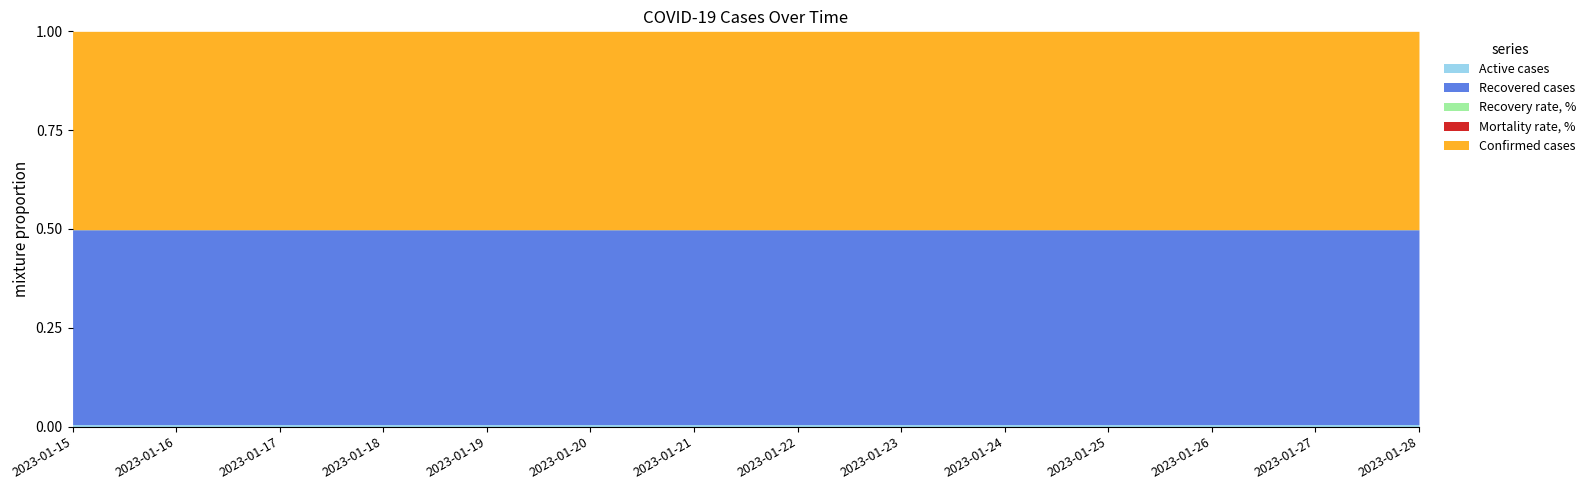

What are all the series names shown in the legend?

Confirmed cases, Recovered cases, Recovery rate, %, Mortality rate, %, Active cases